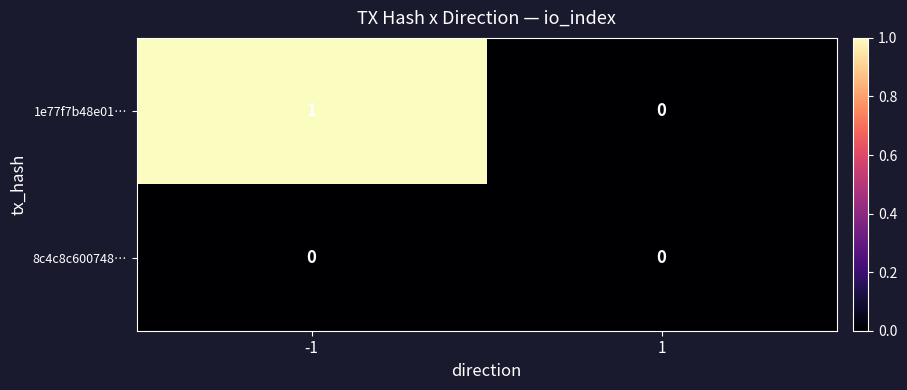

Between -1 and 1, which series saw the biggest shift?

1e77f7b48e01…